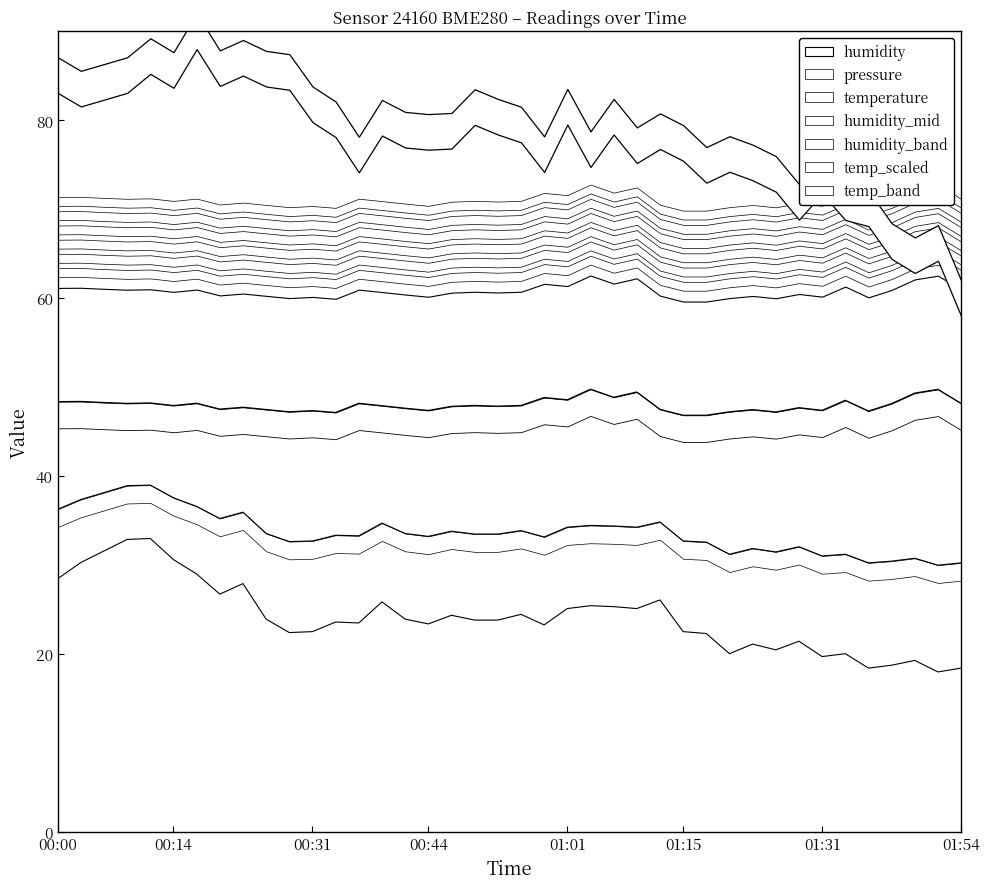

What is the difference between the second highest and minimum values in the temperature series?

14.9